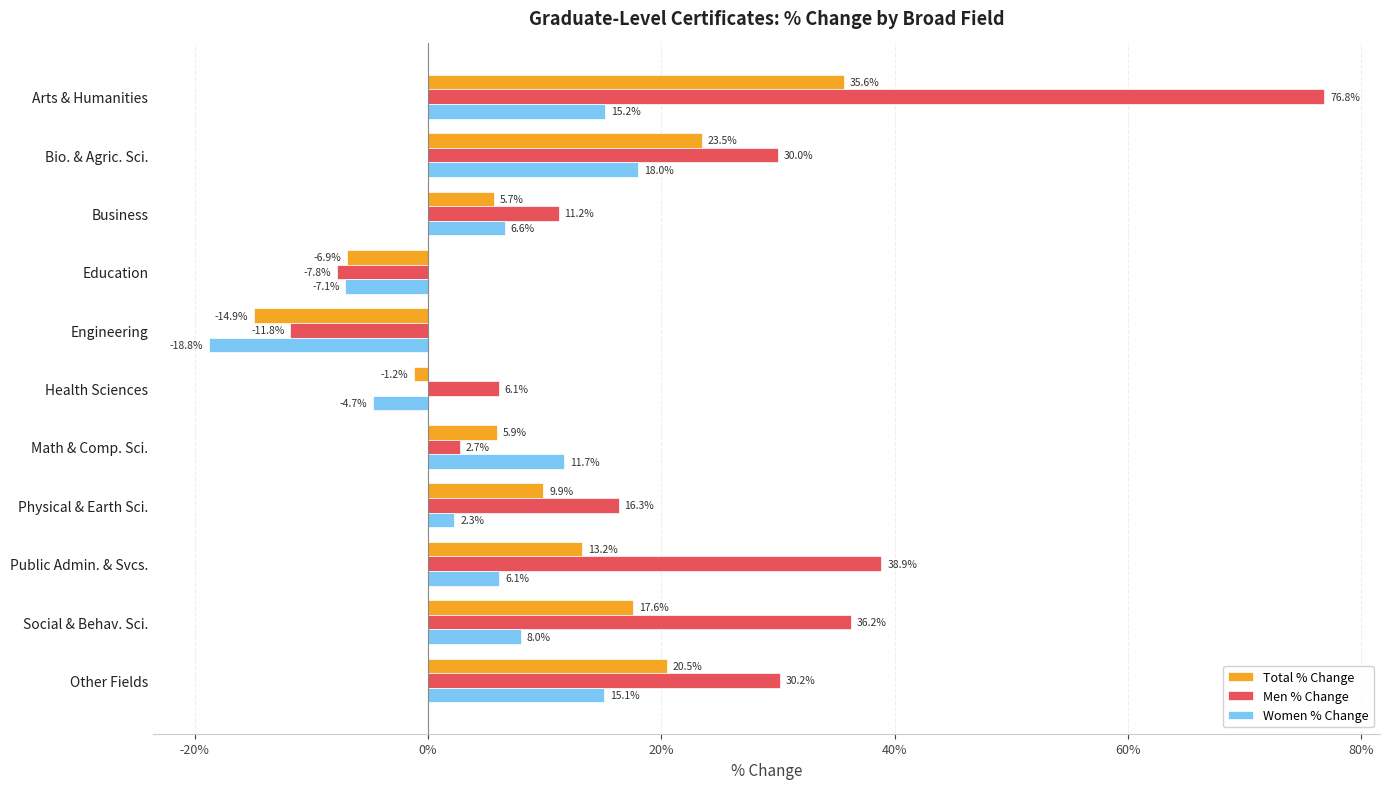

What are all the series names shown in the legend?

Total % Change, Men % Change, Women % Change